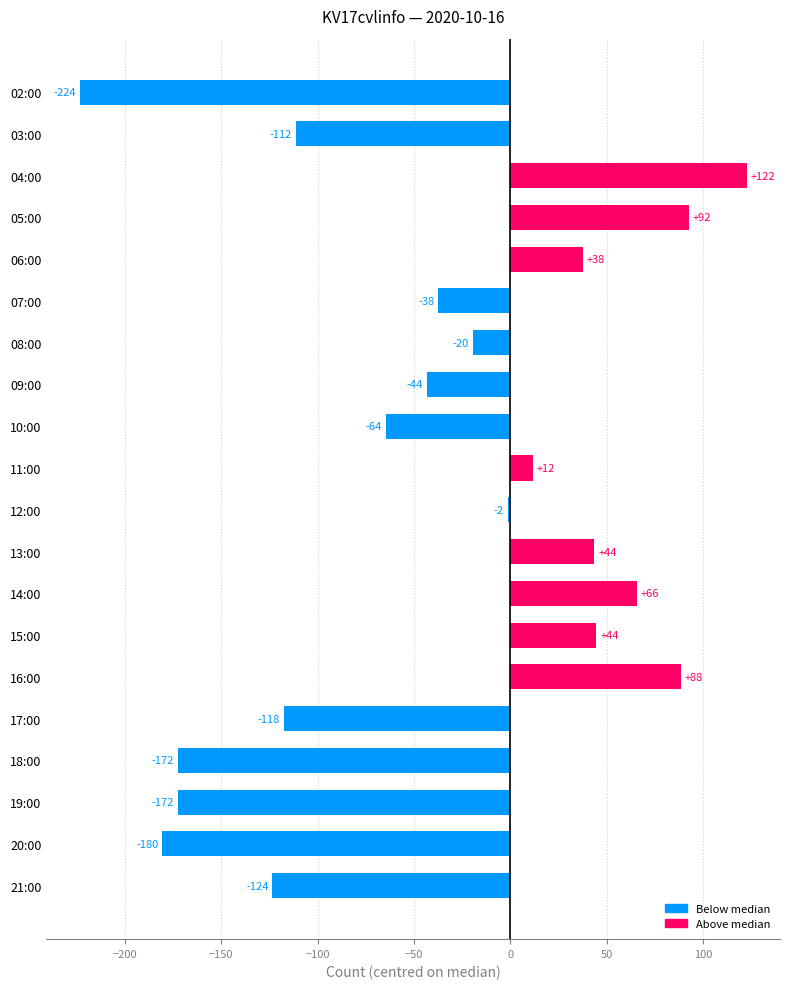

What is the difference between the maximum and minimum values?

346.0